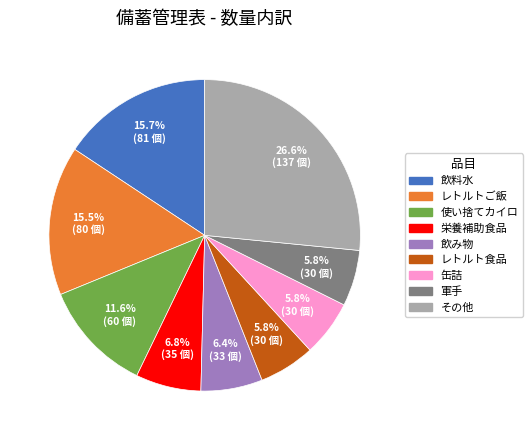

To the nearest percent, what portion does 栄養補助食品 represent?

7%